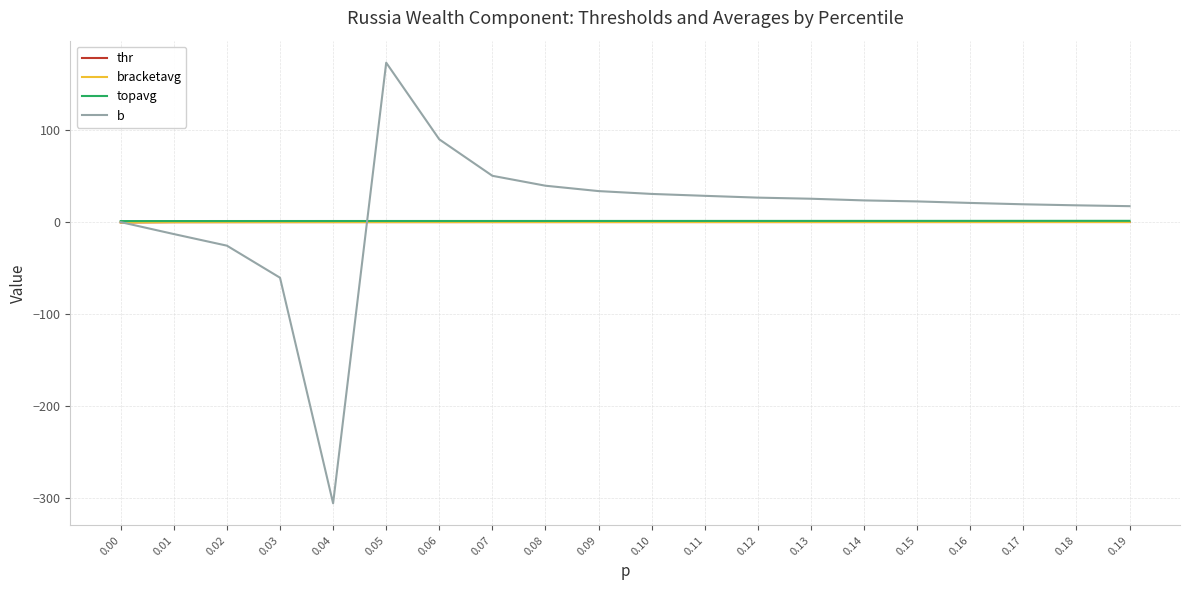

What is the total value across all series at 0.05?

174.6